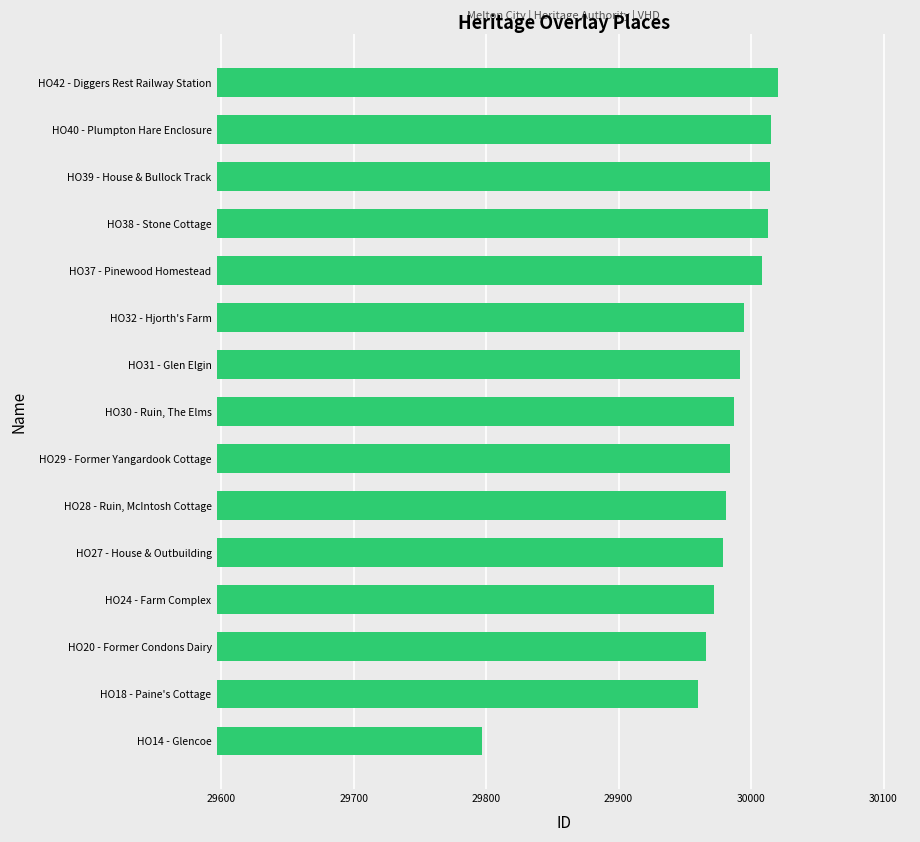

Approximately how many times larger is the value at HO40 - Plumpton Hare Enclosure compared to HO28 - Ruin, McIntosh Cottage?

1.0